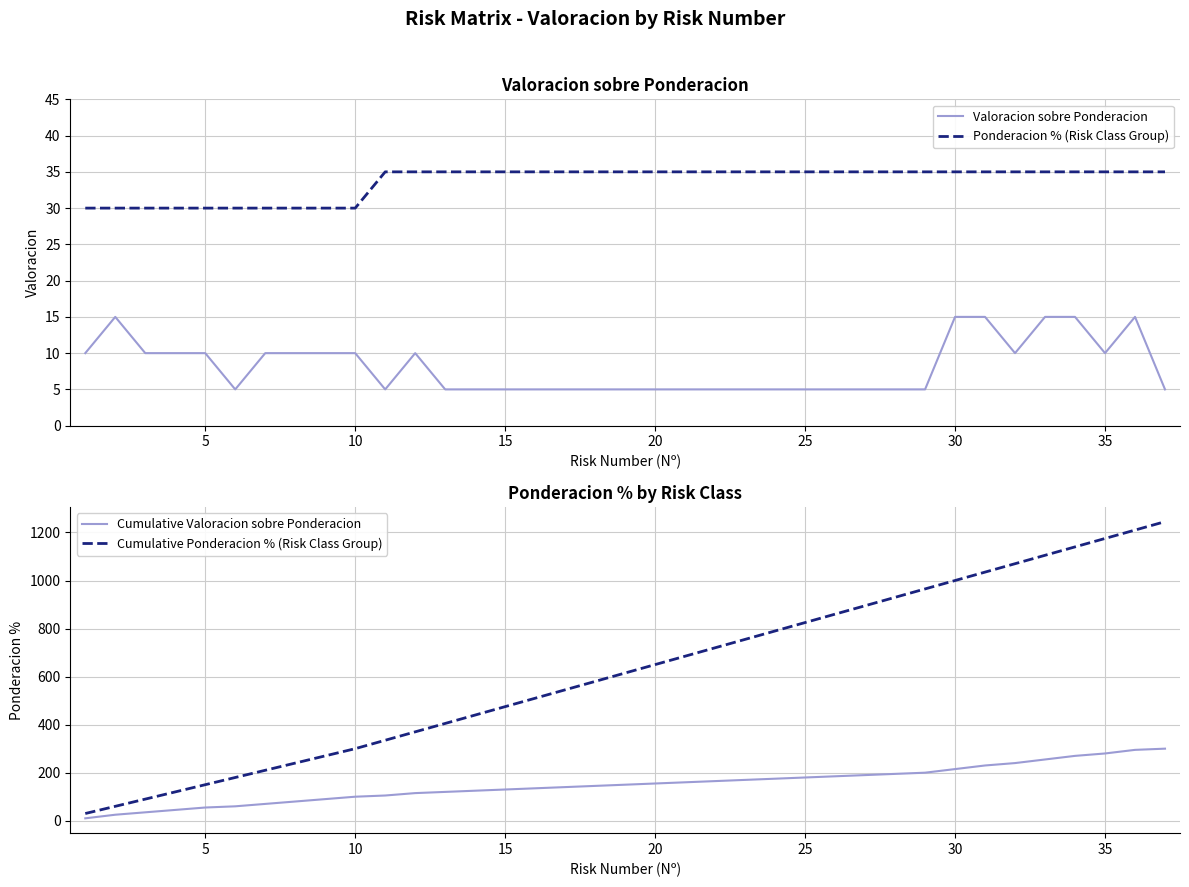

What is the smallest value displayed?

5